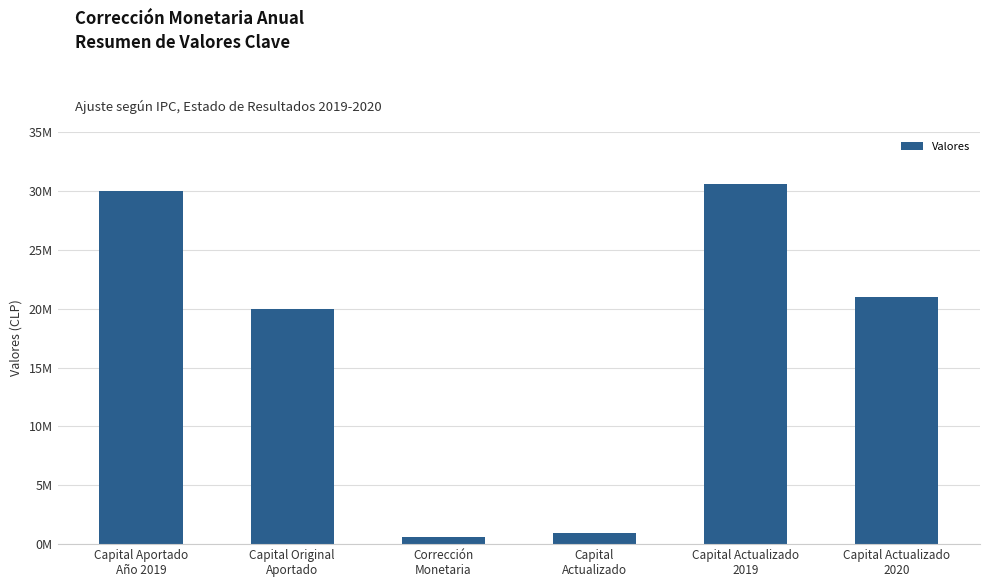

What is the maximum value shown in the chart?

30600000